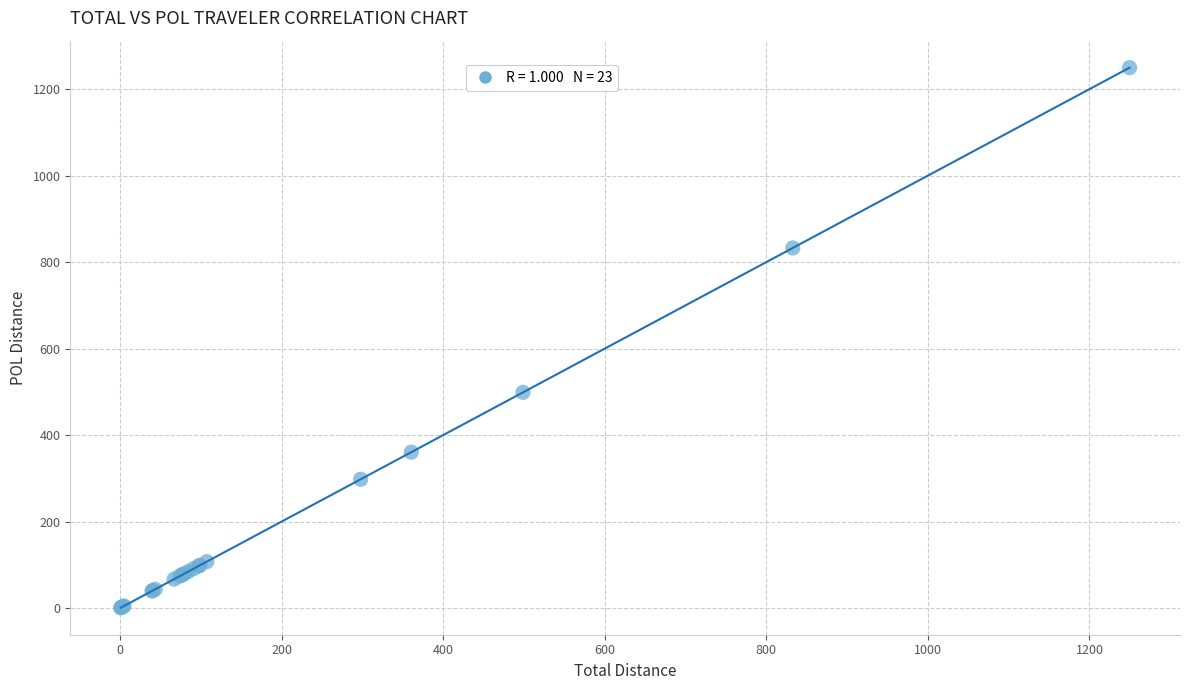

What Y value in the scatter plot is closest to 625?

498.7